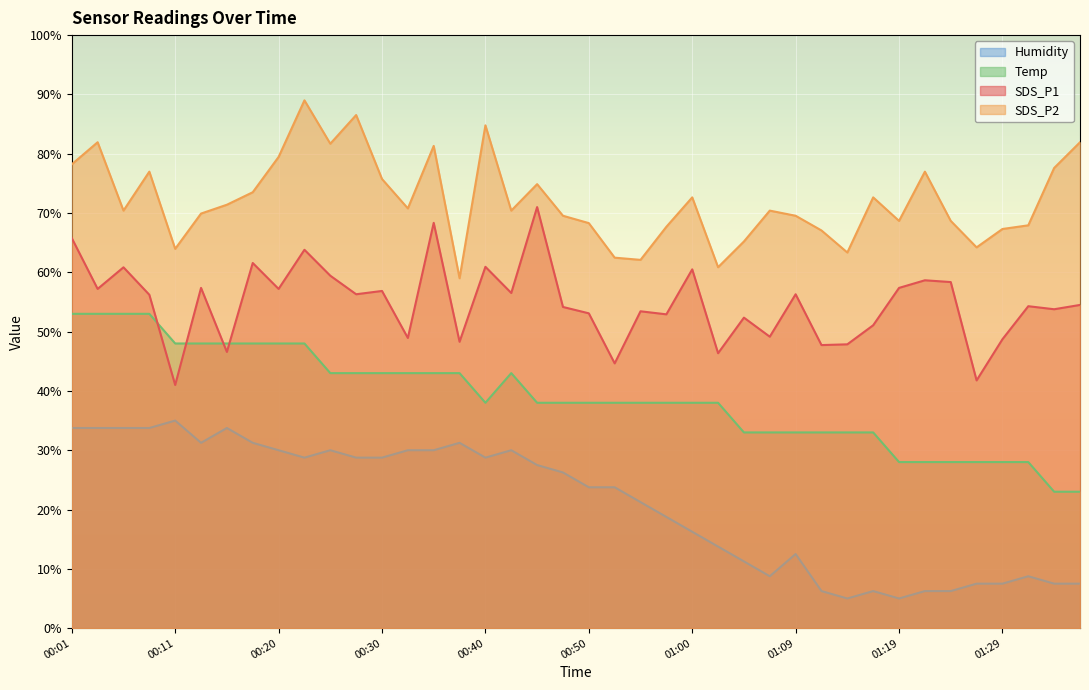

Is it true that Humidity equals 54.0 at 00:06?

False